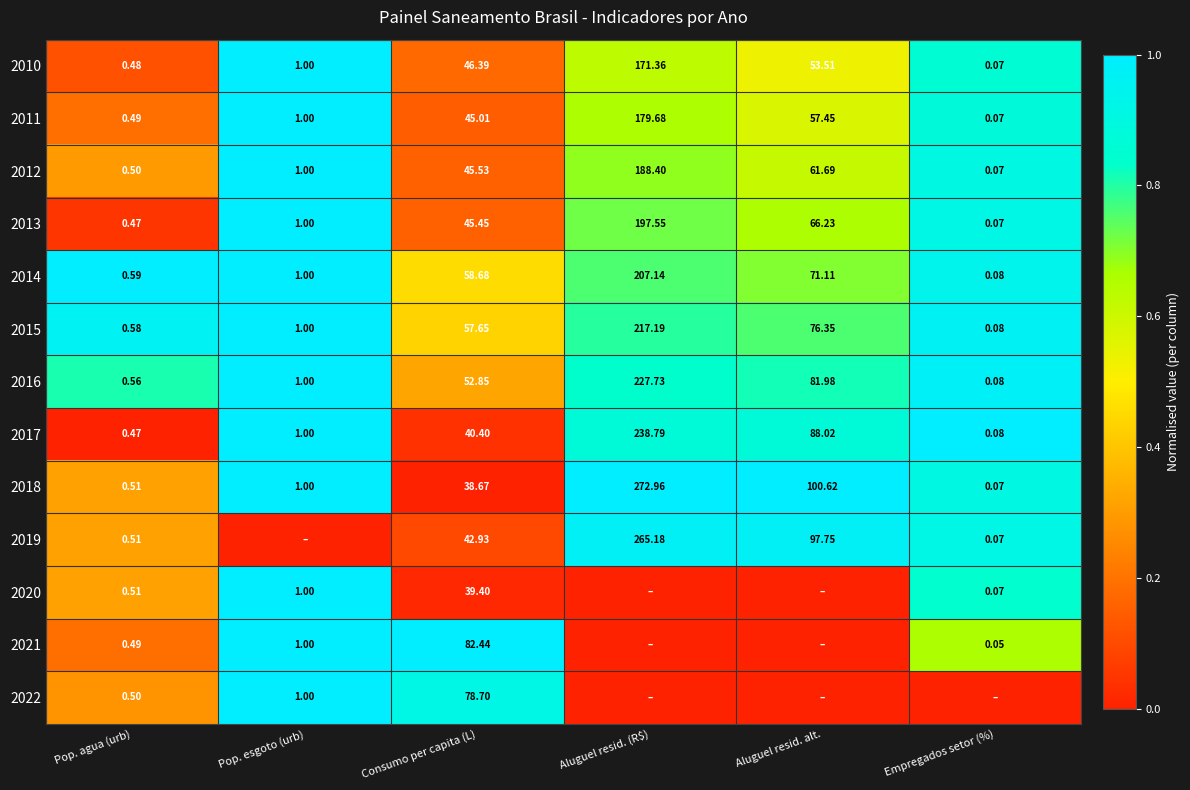

Rank the categories by 2015 value from lowest to highest.

Empregados setor (%), Pop. agua (urb), Pop. esgoto (urb), Consumo per capita (L), Aluguel resid. alt., Aluguel resid. (R$)